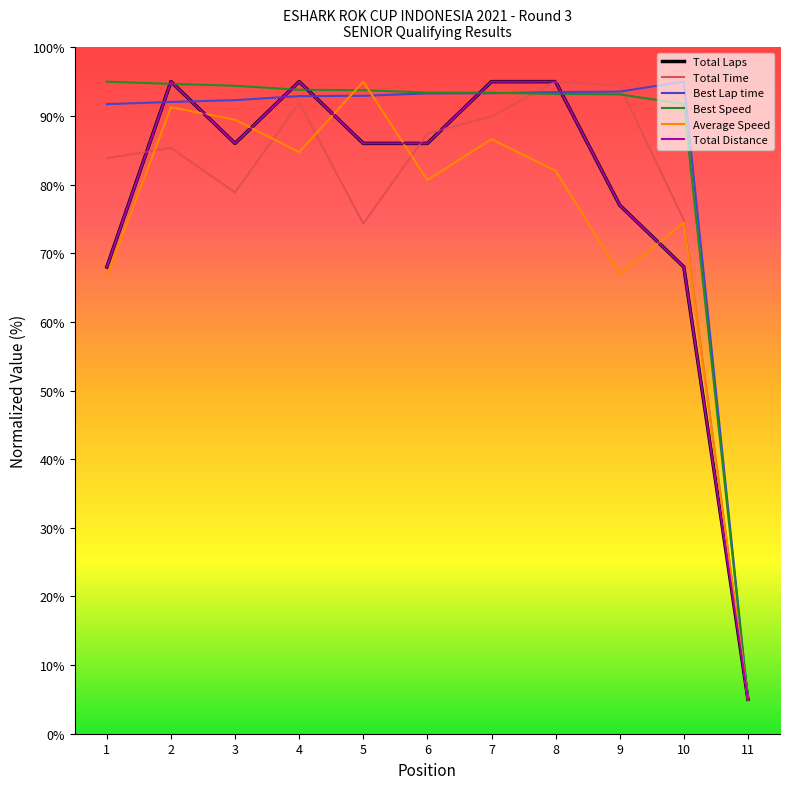

Does the chart have visible grid lines?

No